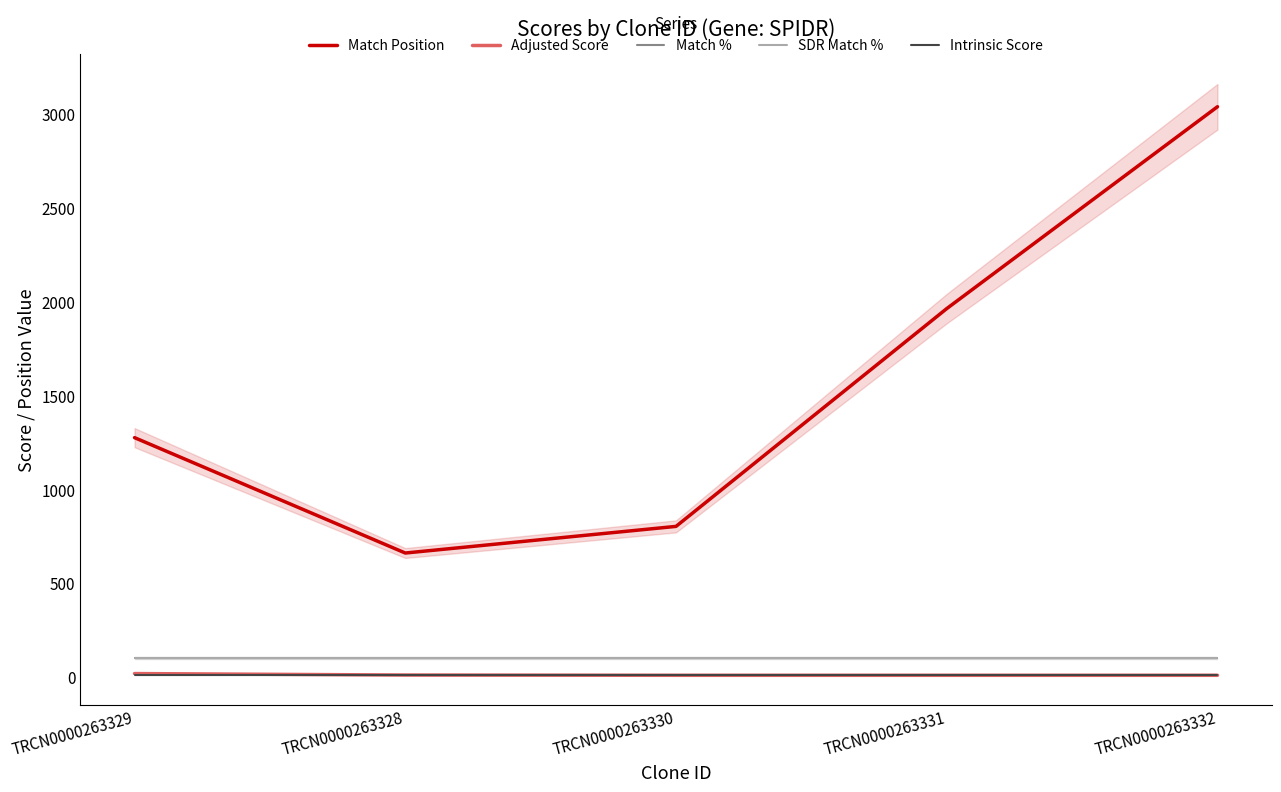

What are all the series names shown in the legend?

Match Position, Adjusted Score, Match %, SDR Match %, Intrinsic Score